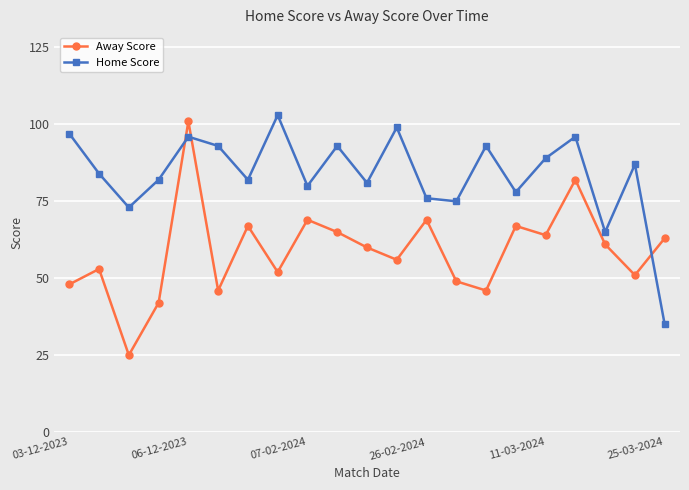

Which series has the largest total across all categories?

Home Score